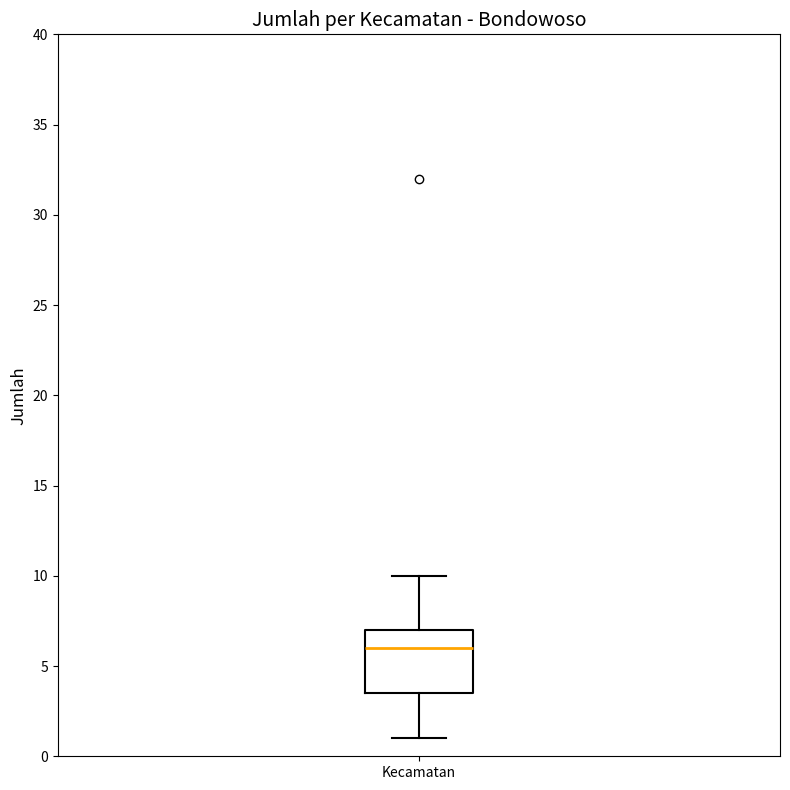

Read this box plot against the y-axis: the position of the median line, the range covered by the box, and the ends of both whiskers. The values are not printed on the chart, so give them approximately, as read against the axis.

median 6.0, box 3.5 to 7.0, whiskers 1.0 to 10.0